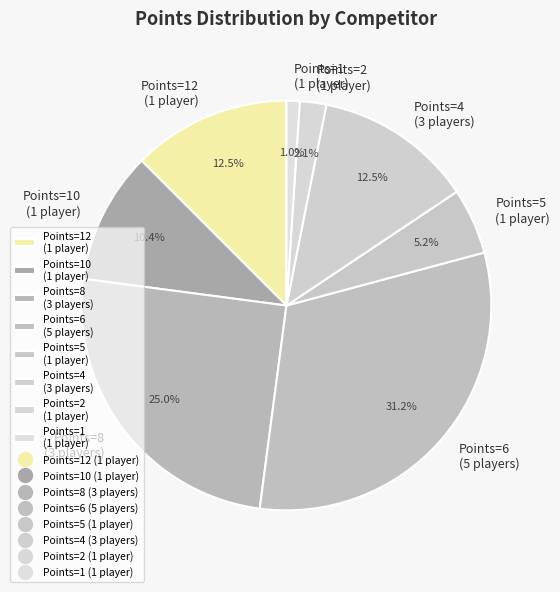

How many segments does this pie chart have?

8